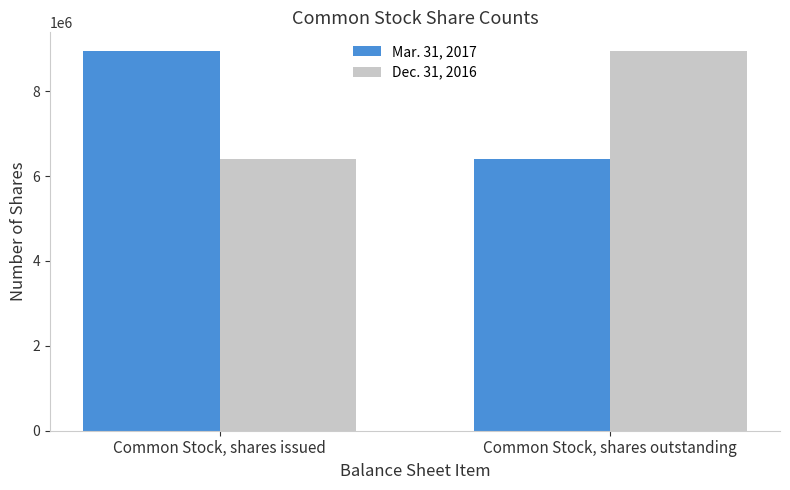

What is the sum of all Dec. 31, 2016 values?

15336756